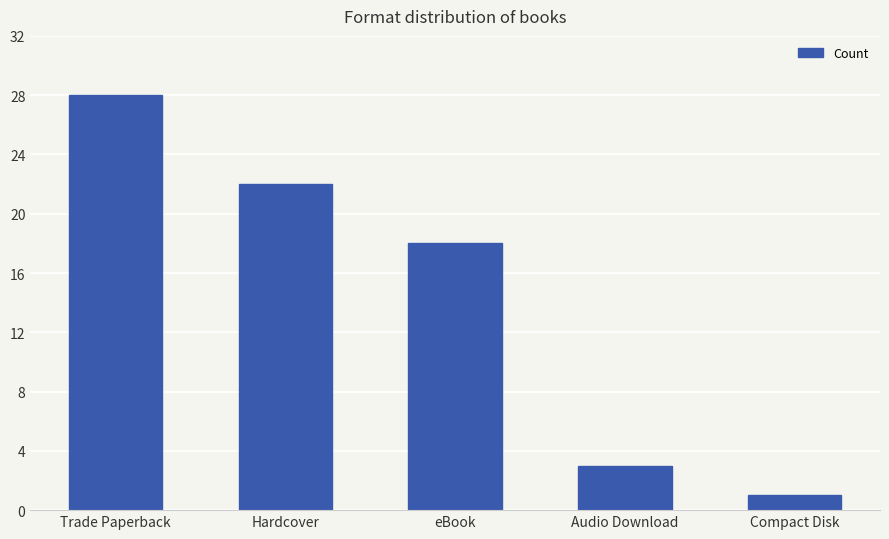

True or false: the data shows 28 at Trade Paperback.

True